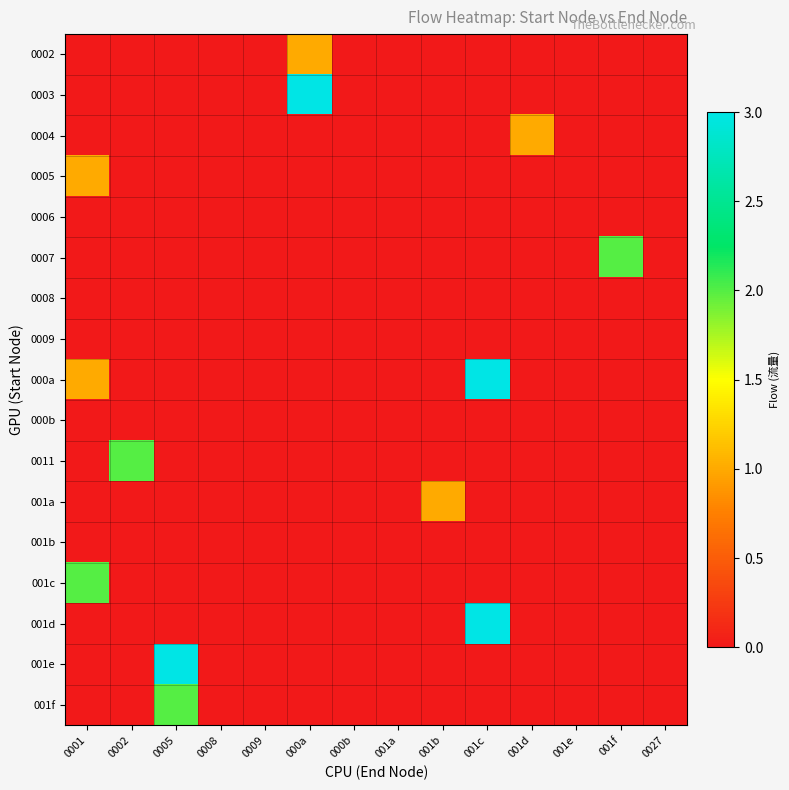

At how many categories does at least one series exceed 1?

6